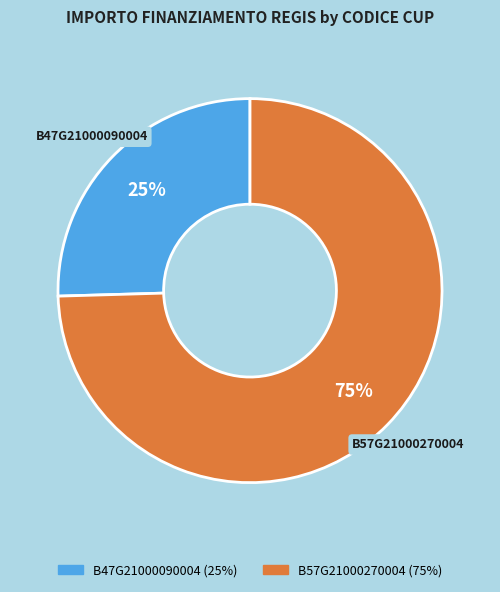

To the nearest percent, what percentage of the pie is B57G21000270004?

75%